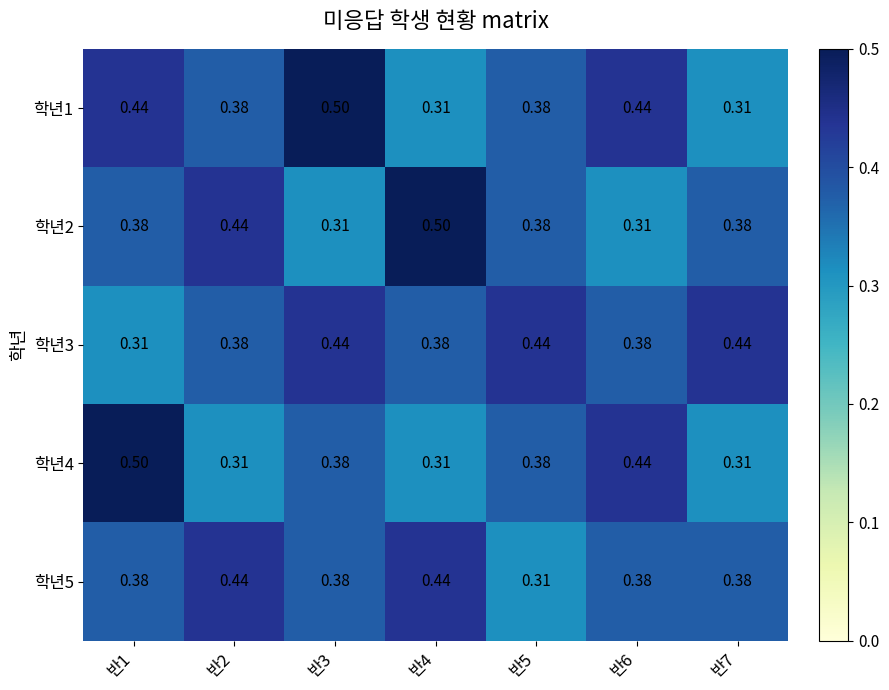

Which series has the largest total across all categories?

학년3